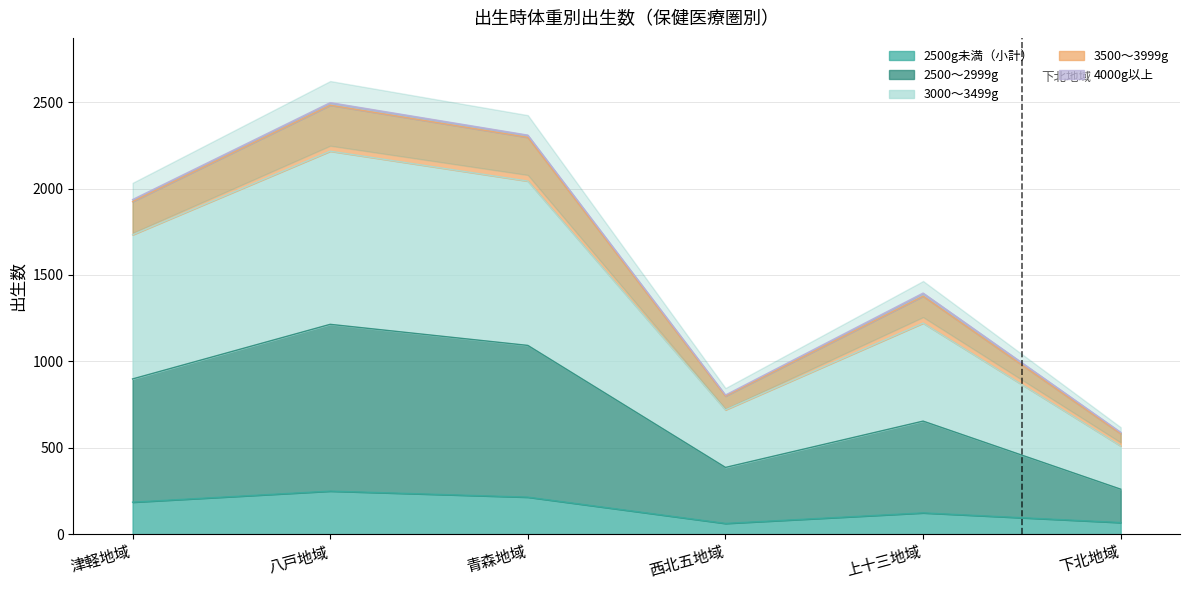

At which category is the sum across all series the highest?

八戸地域